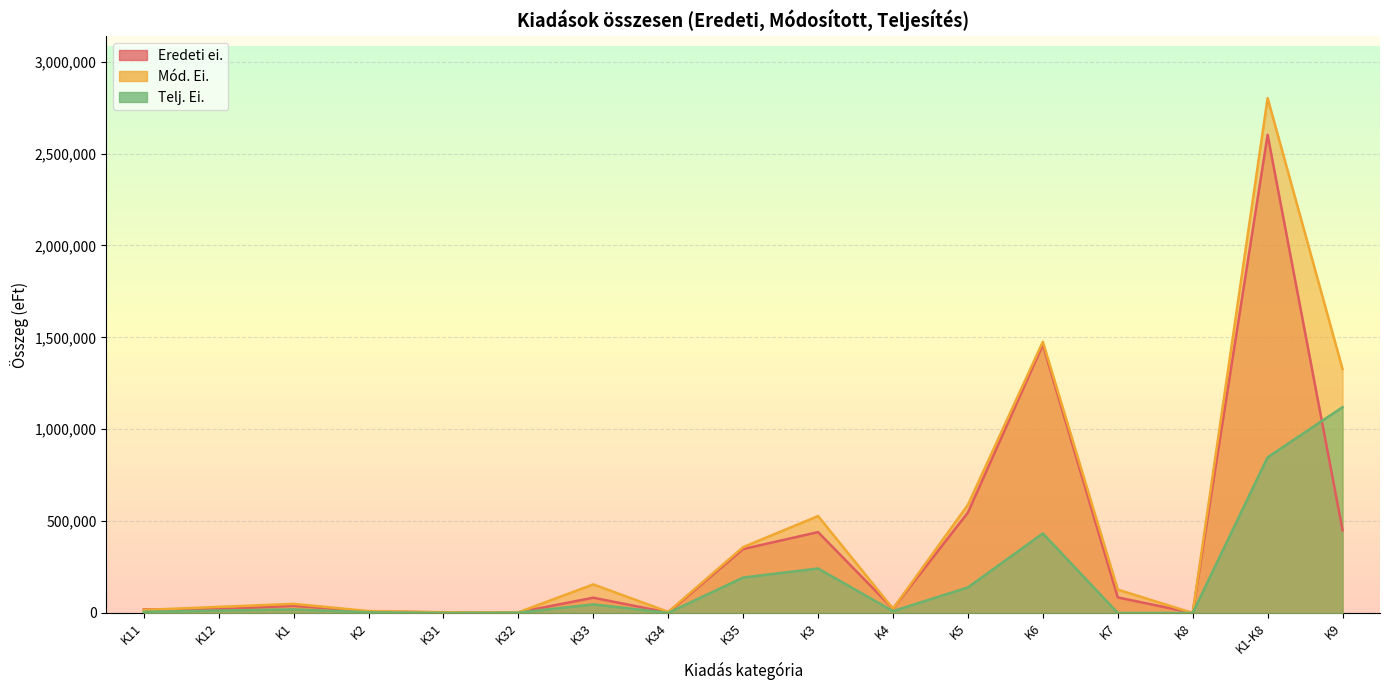

After their last crossing, which series has the higher values: Eredeti ei. or Telj. Ei.?

Telj. Ei.